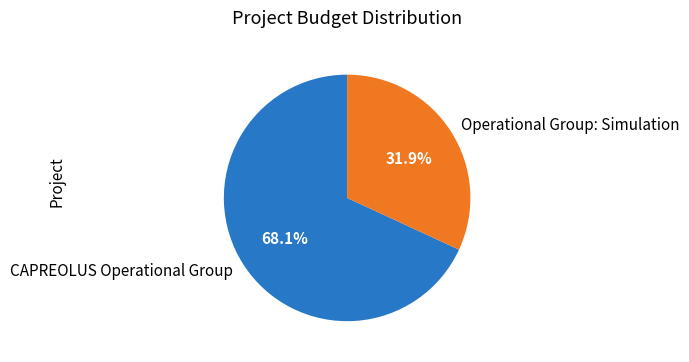

True or false: CAPREOLUS Operational Group accounts for 68% of the total.

True